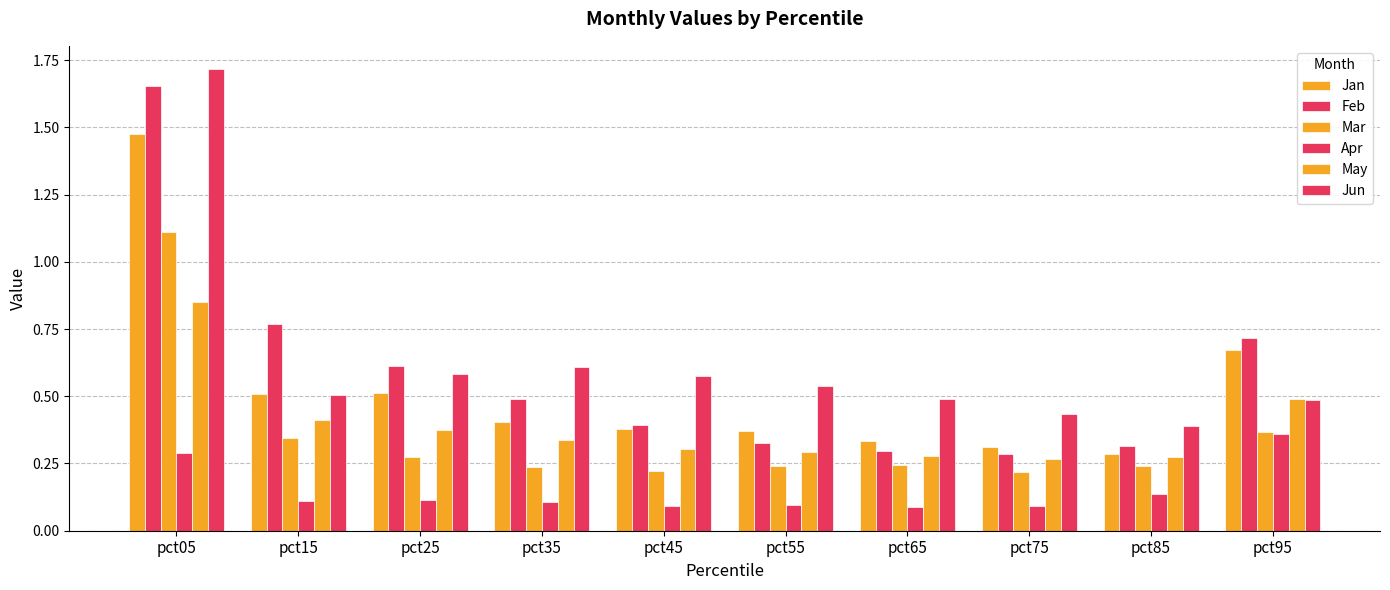

What is the sum of all May values?

3.9